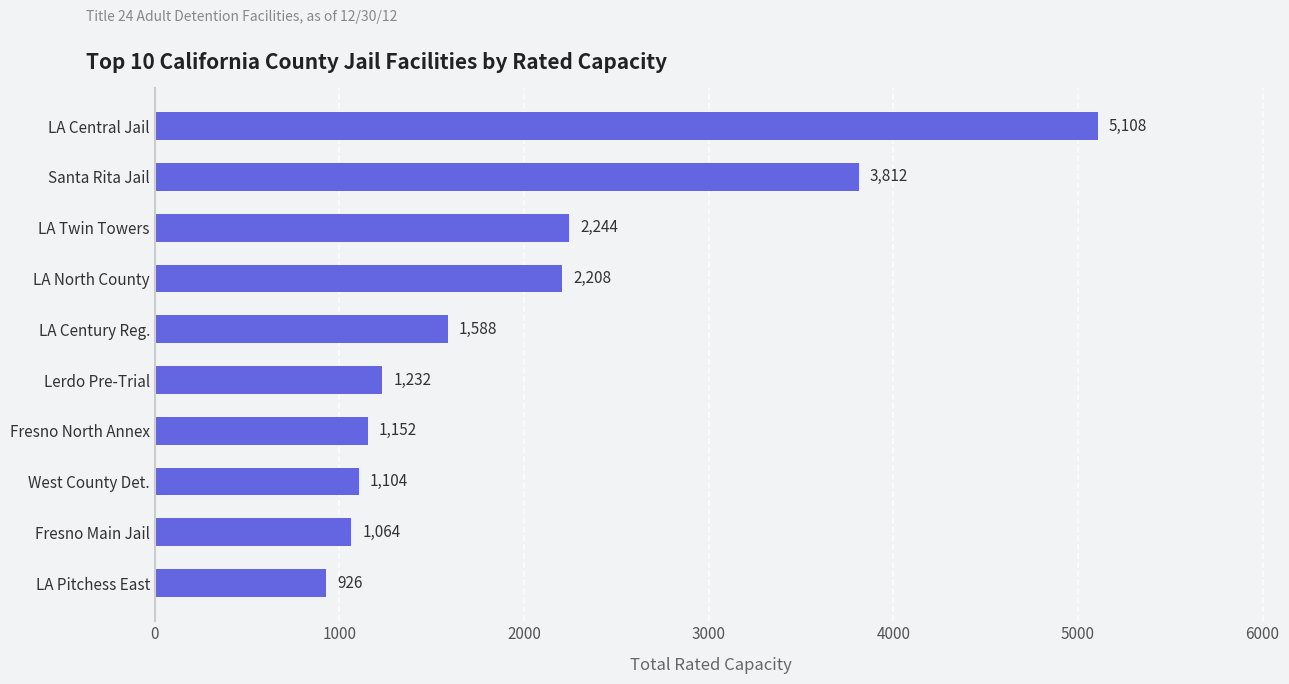

What is the average value?

2044